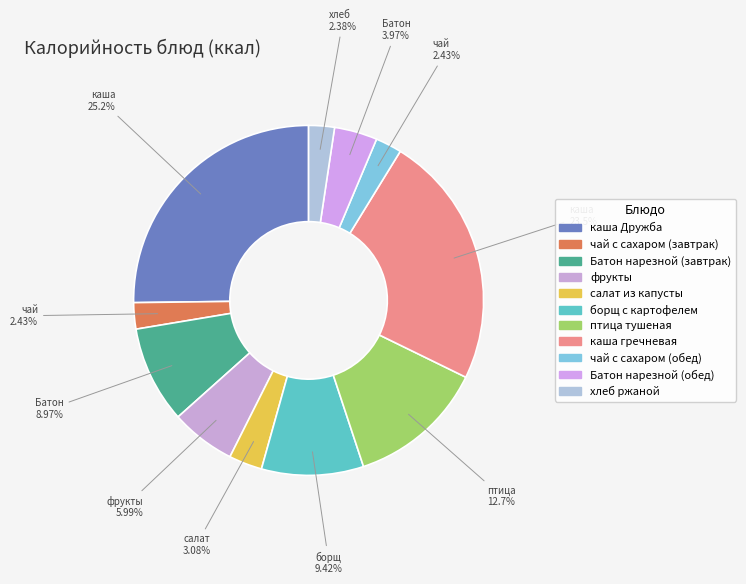

Count the number of slices in the pie.

11